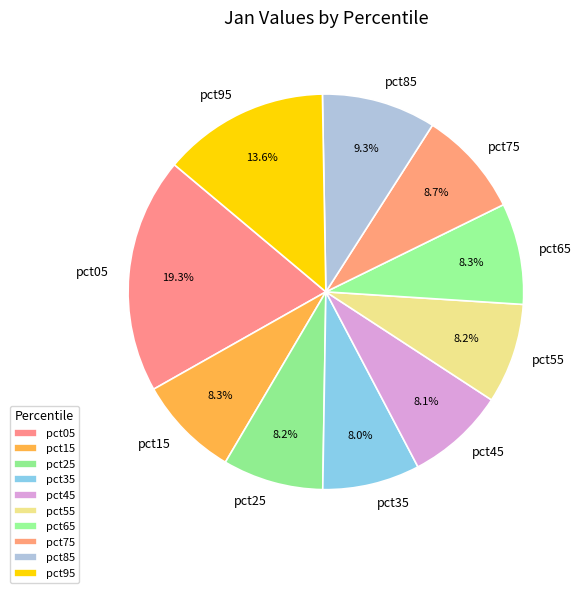

What percentage is NOT represented by pct75?

91.3%